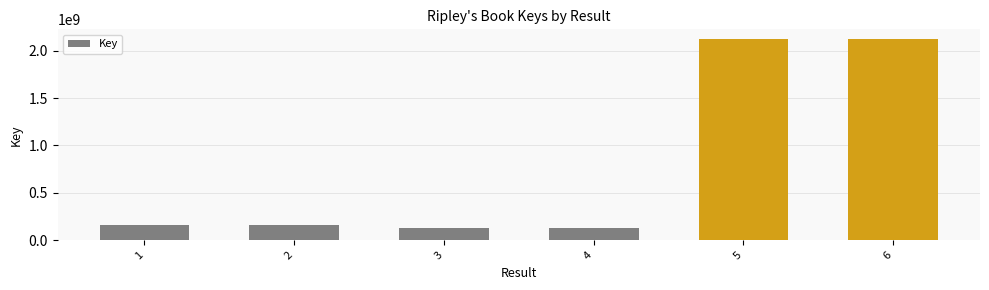

What is the value of the 3rd bar from the left?

127597543